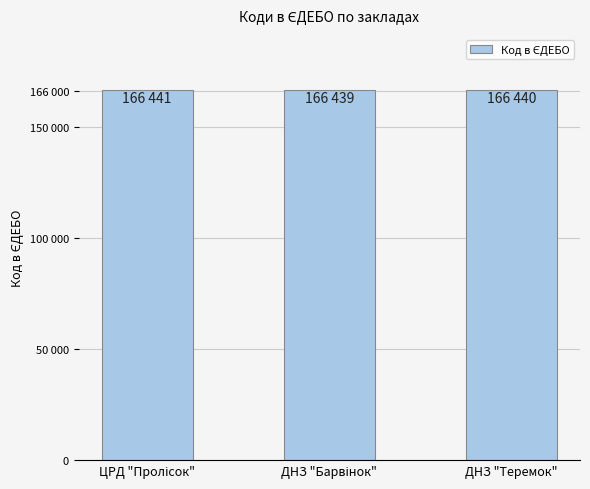

What value does the data have at ДНЗ "Теремок"?

166440